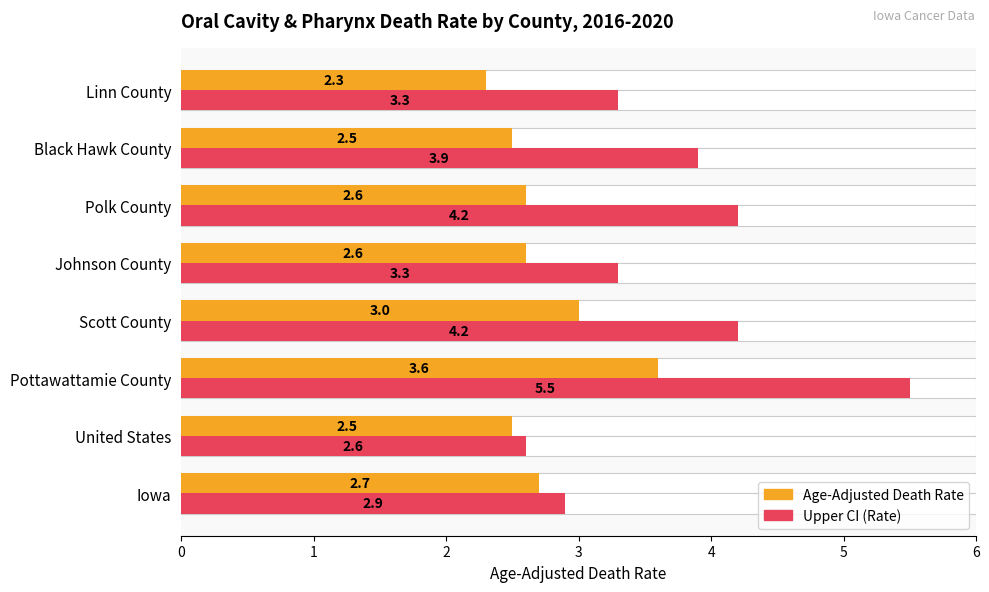

Which series has the largest total across all categories?

Upper CI (Rate)